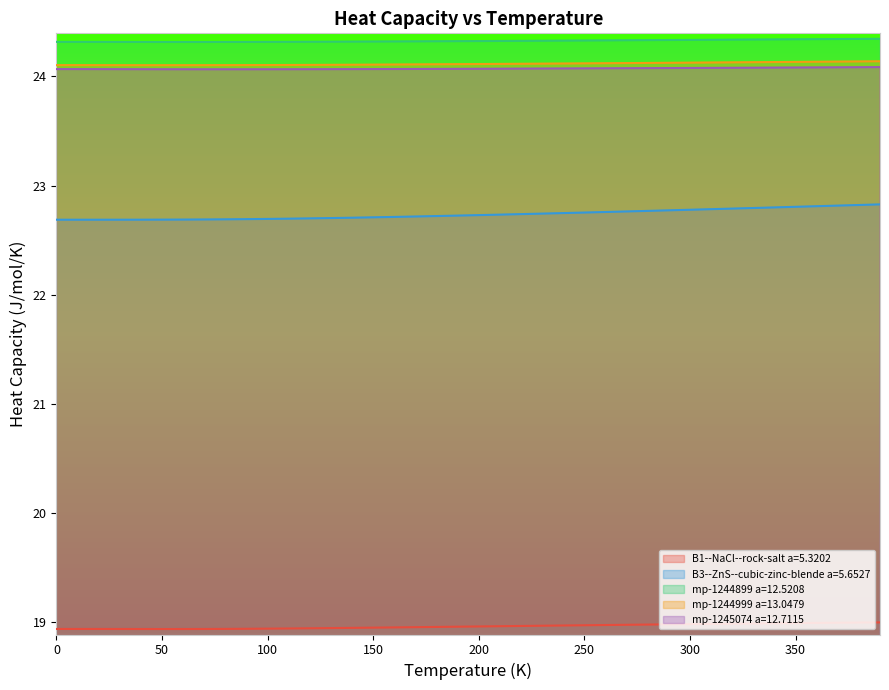

What is the approximate value of mp-1244999 a=13.0479 at 280.0?

24.1